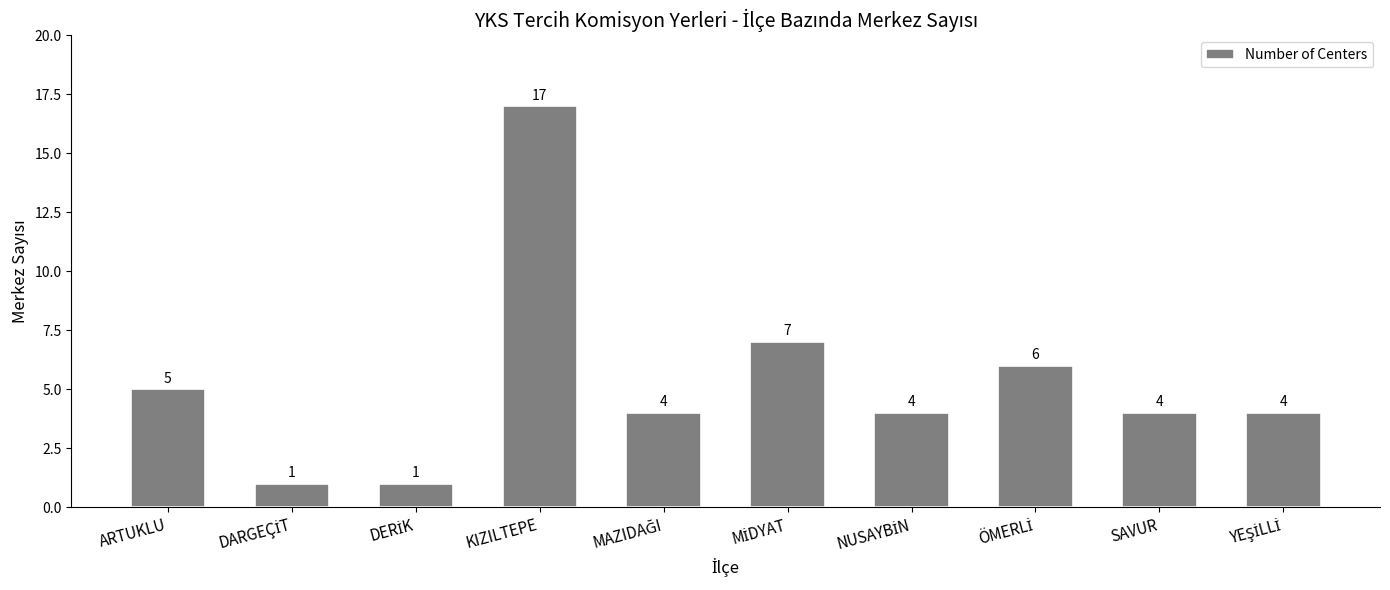

At which category does the chart reach its peak across all series?

KIZILTEPE